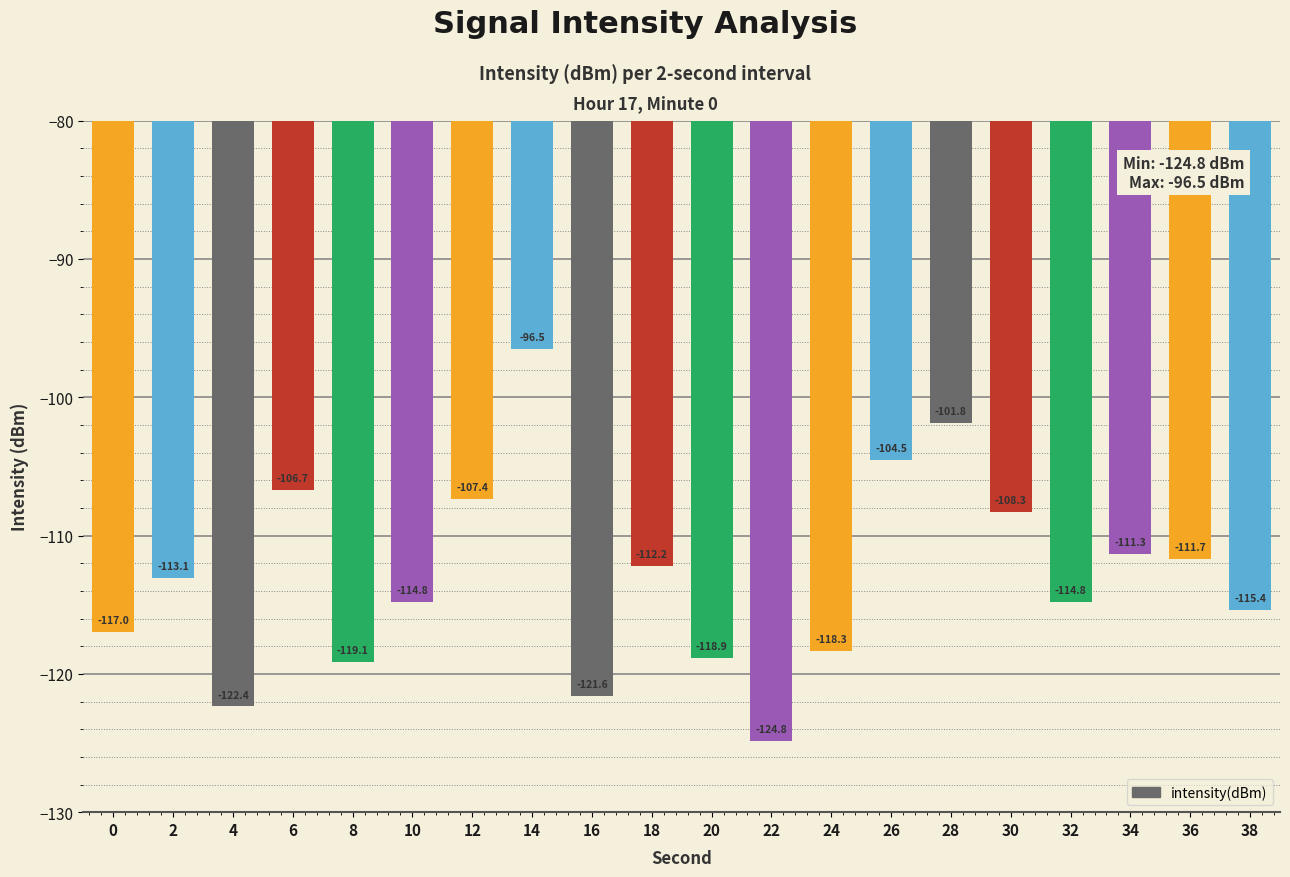

Where is the data nearest to the value -110?

34